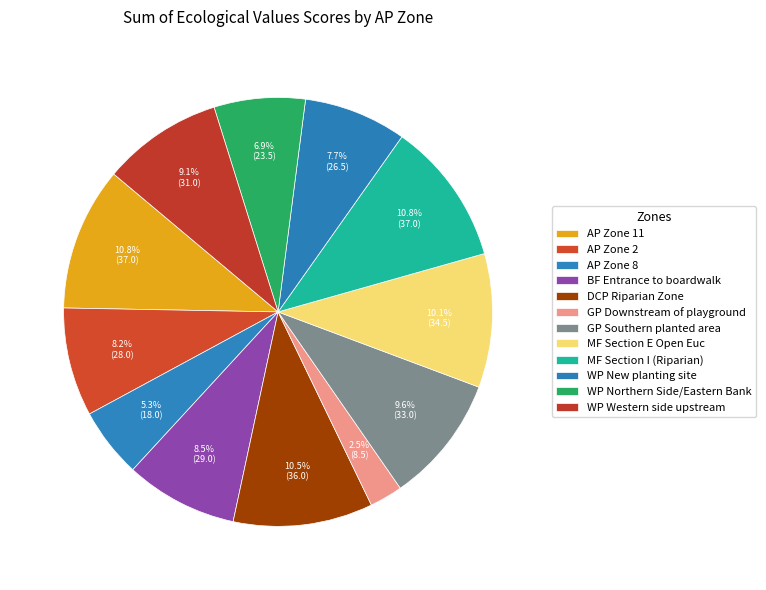

To the nearest percent, what percentage of the pie is BF Entrance to boardwalk?

8%